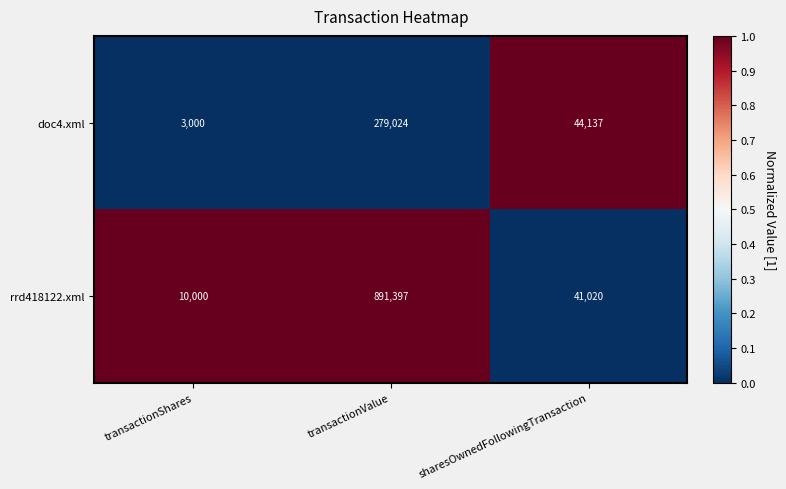

The rrd418122.xml series shows 1335210 at transactionValue. True or false?

False